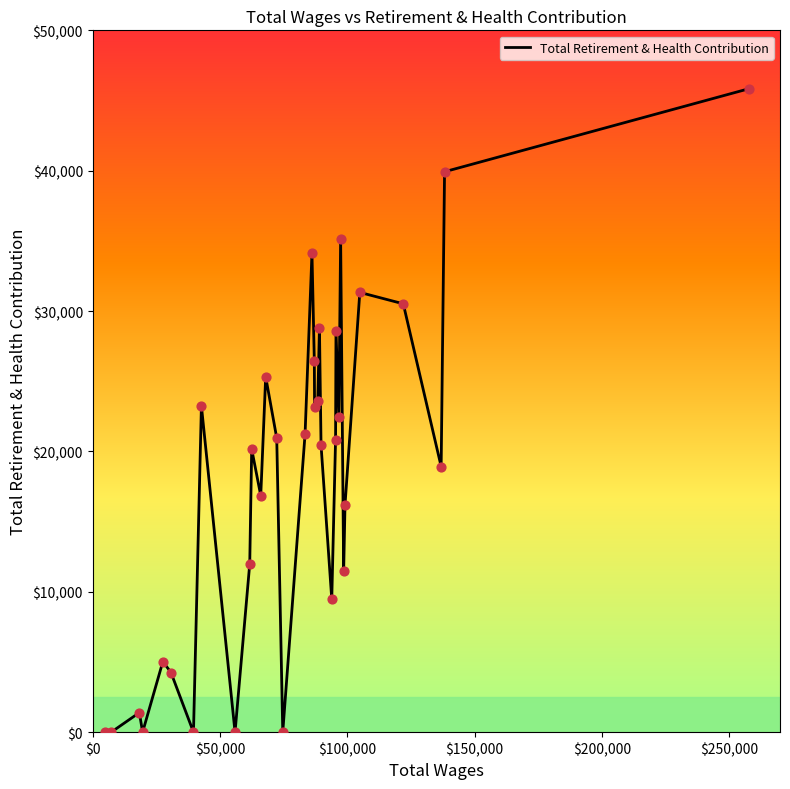

What is the greatest value displayed?

45851